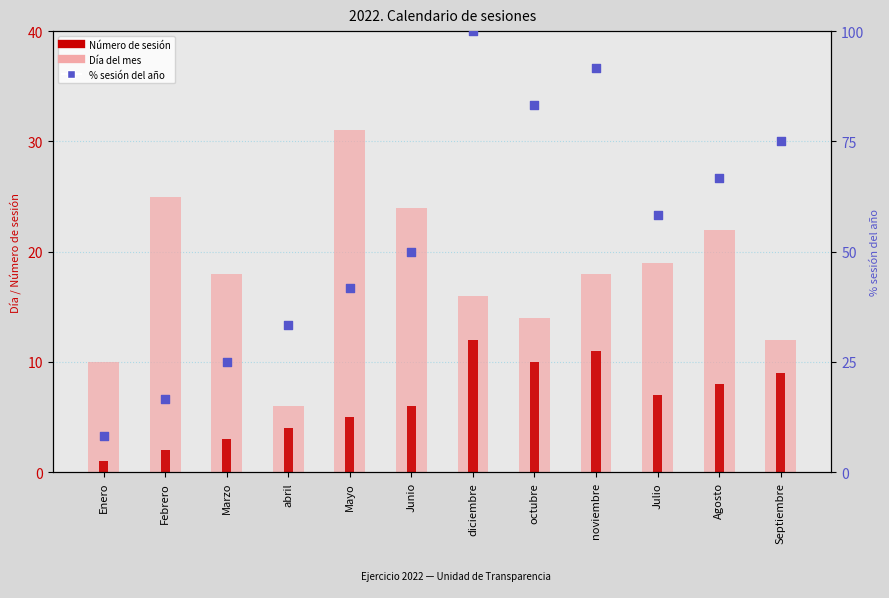

Which series contains the lowest Y value?

Número de sesión